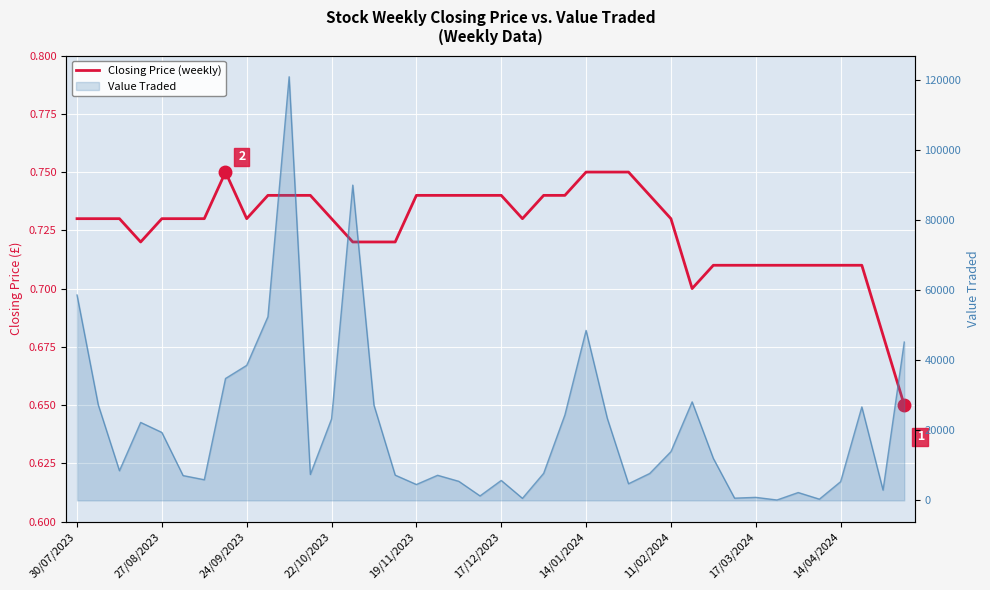

True or false: there are more than 2 points higher than both neighbors.

False